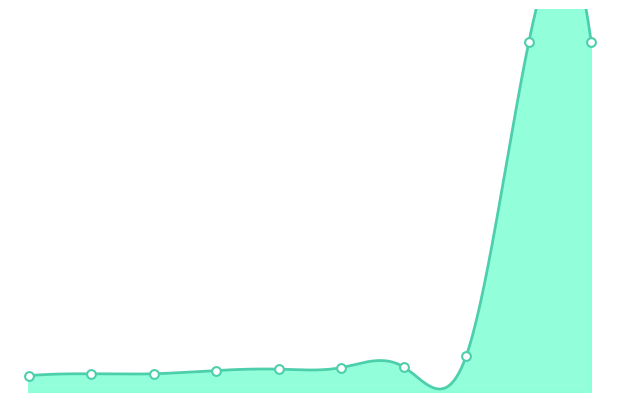

What is the change in value from 4575 to 7861?

+11740